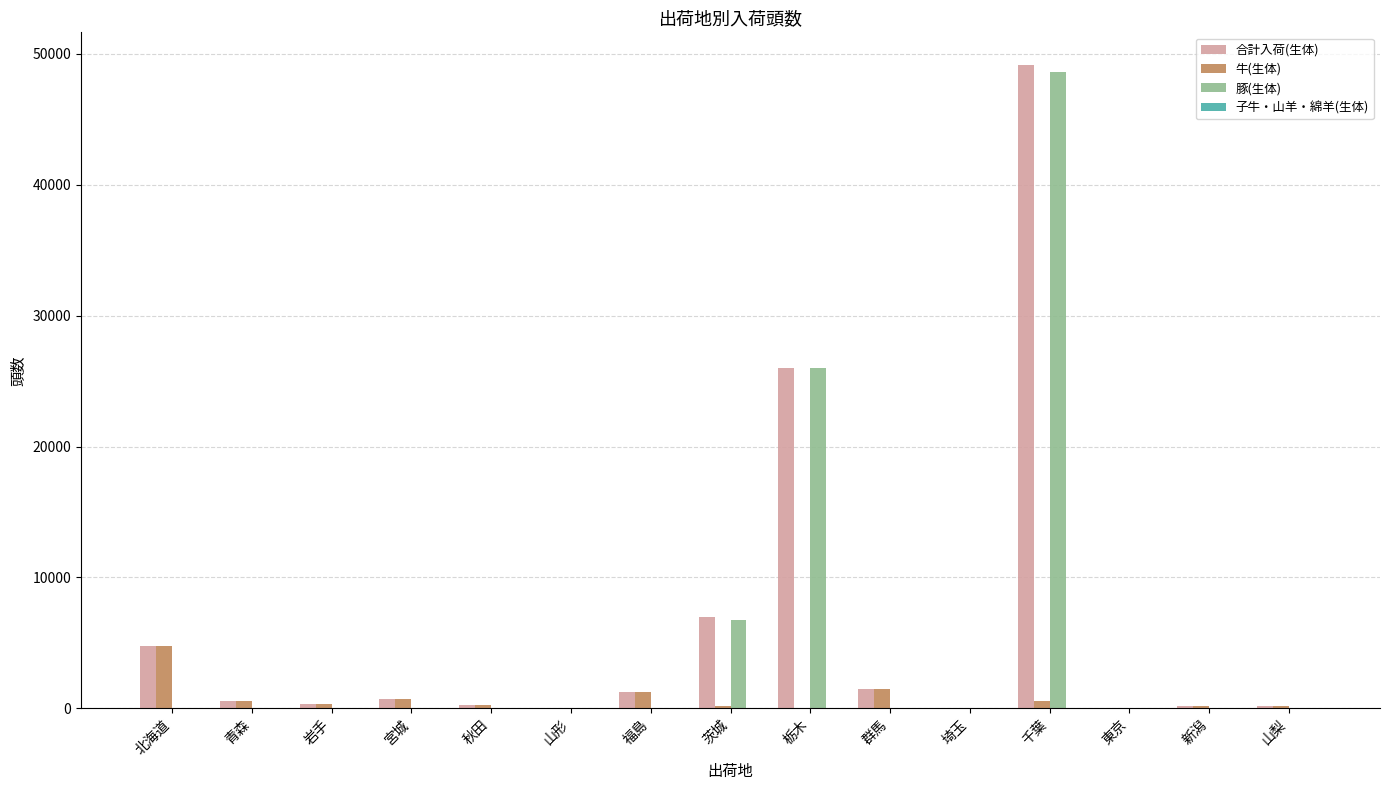

Which series changed the most between 栃木 and 山梨?

豚(生体)